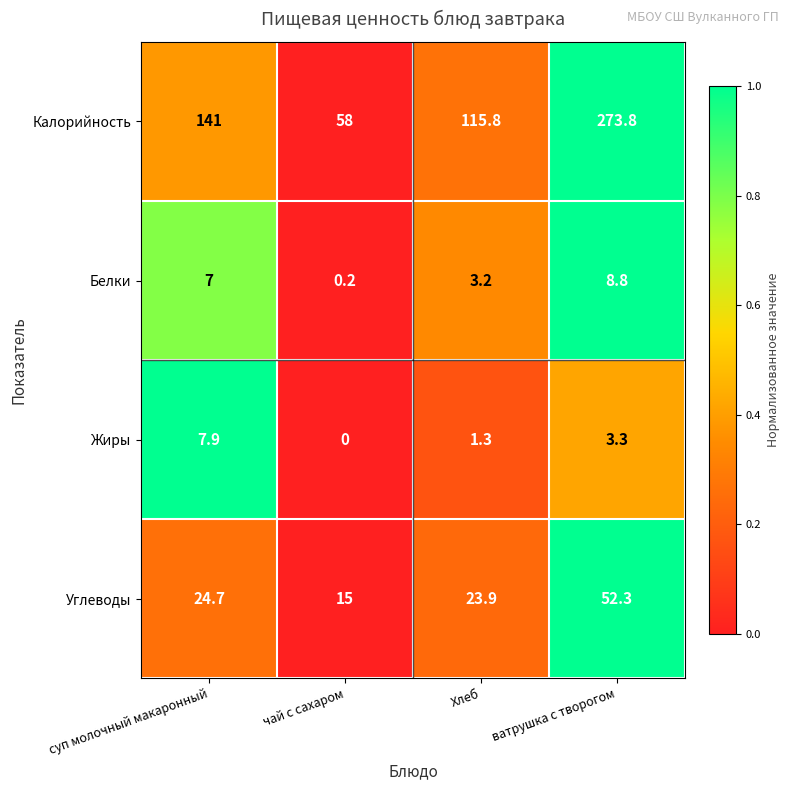

What is the sum of the Жиры values at ватрушка с творогом and суп молочный макаронный?

11.2